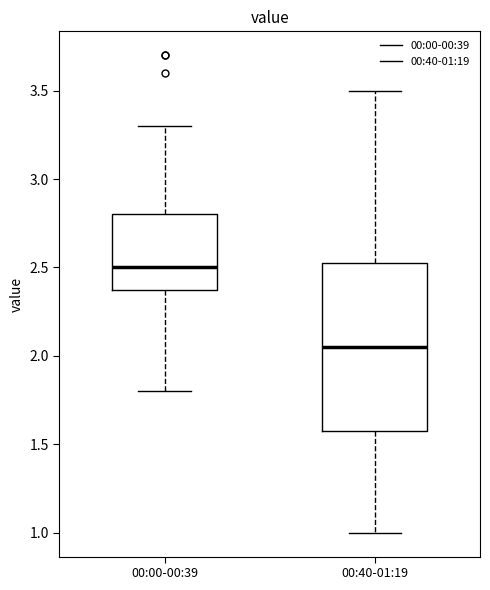

Reading left to right, transcribe this box plot: for each box, give where its median line is, the range the box spans, and where its two whiskers end, as read against the y-axis. The values are not printed on the chart, so give them approximately, as read against the axis.

00:00-00:39: median 2.50, box 2.40 to 2.80, whiskers 1.80 to 3.30
00:40-01:19: median 2.05, box 1.60 to 2.55, whiskers 1.00 to 3.50